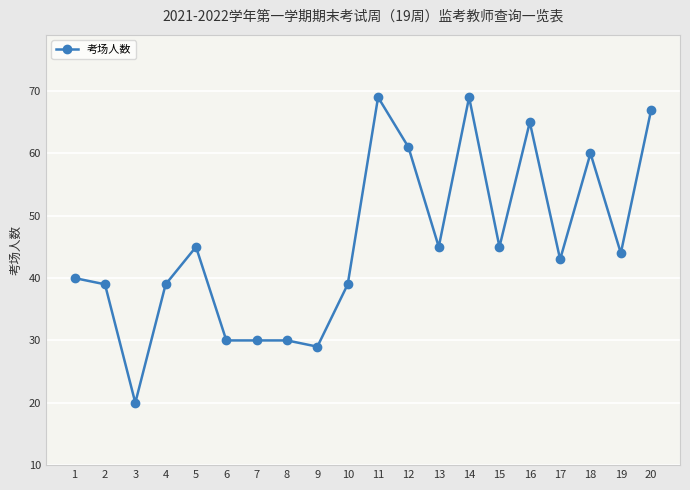

What is the ratio of the value at 4 to the value at 17?

0.9